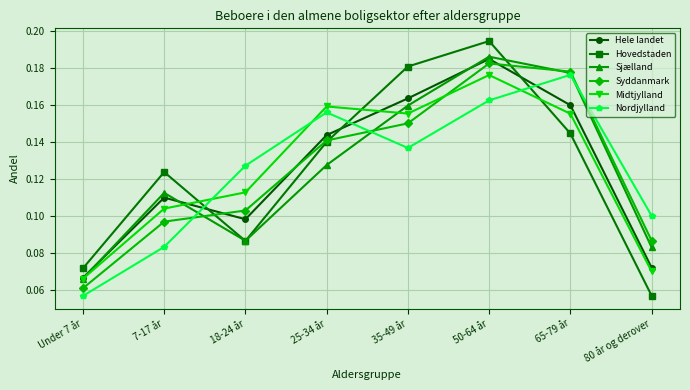

Which series changed the most between 7-17 år and 35-49 år?

Hovedstaden